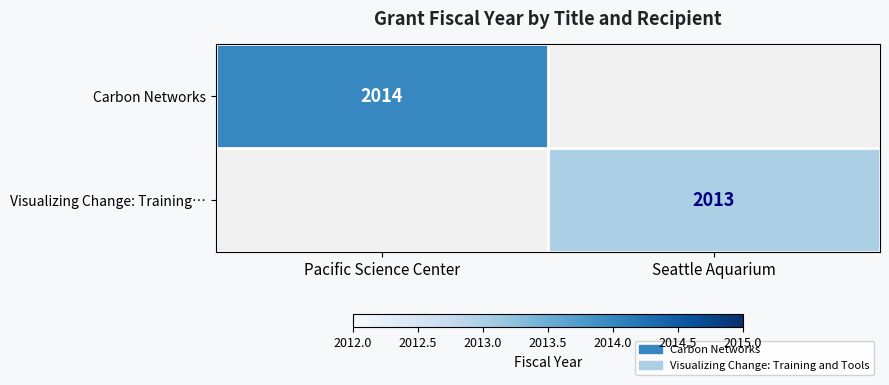

The Carbon Networks series shows 2014 at Pacific Science Center. True or false?

True